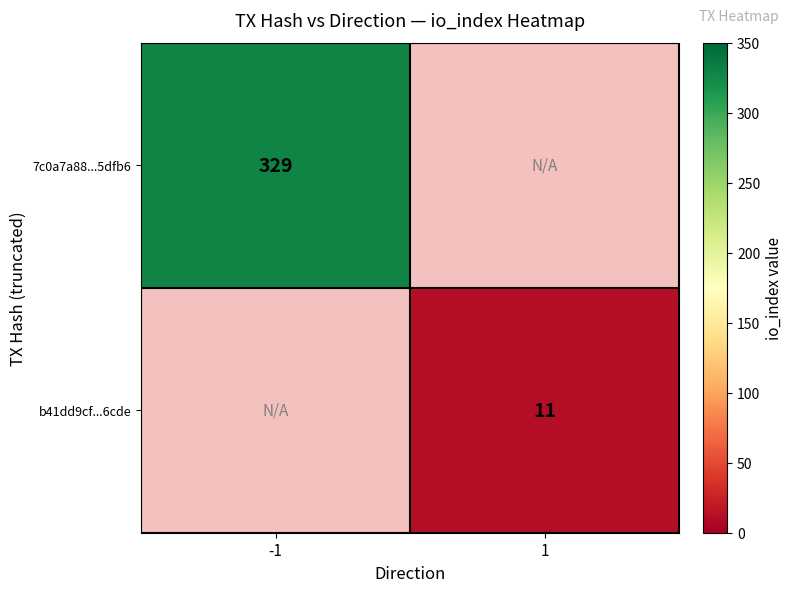

True or false: b41dd9cf...6cde has a value of 17 at 1.

False